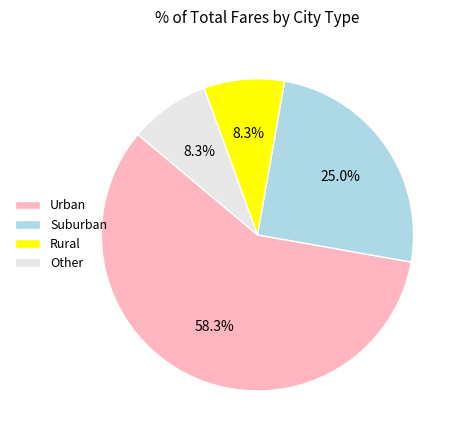

Which slice is the largest?

Urban